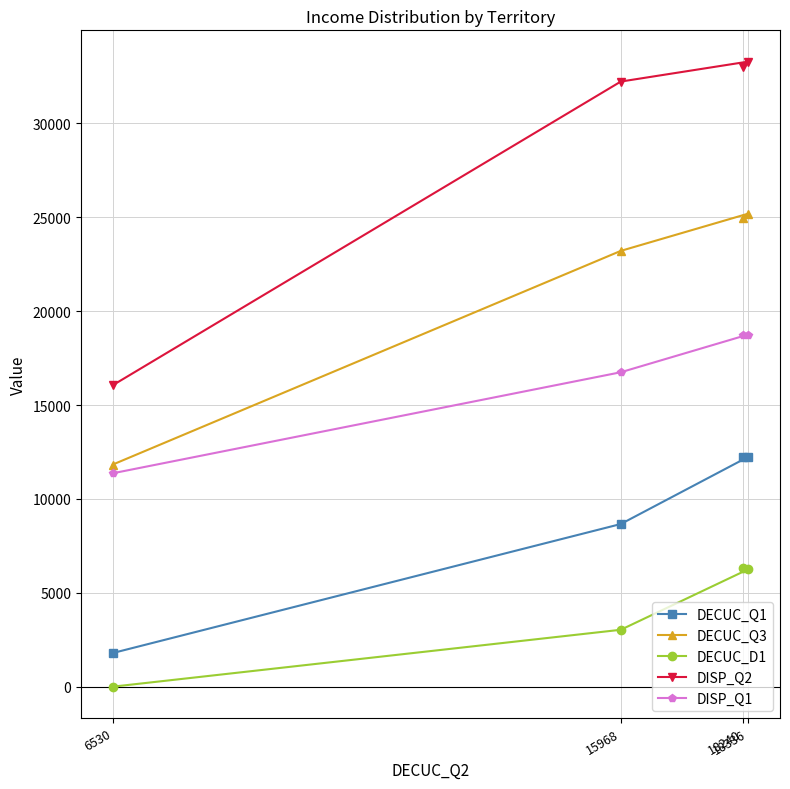

Reading left to right, list all the values displayed in this chart.

DECUC_Q1: 6530=1794	15968=8664	18336=12242	18240=12238
DECUC_Q3: 6530=11832	15968=23211	18336=25194	18240=24956
DECUC_D1: 6530=2	15968=3032	18336=6254	18240=6330
DISP_Q2: 6530=16058	15968=32228	18336=33292	18240=32996
DISP_Q1: 6530=11367	15968=16747	18336=18755	18240=18725